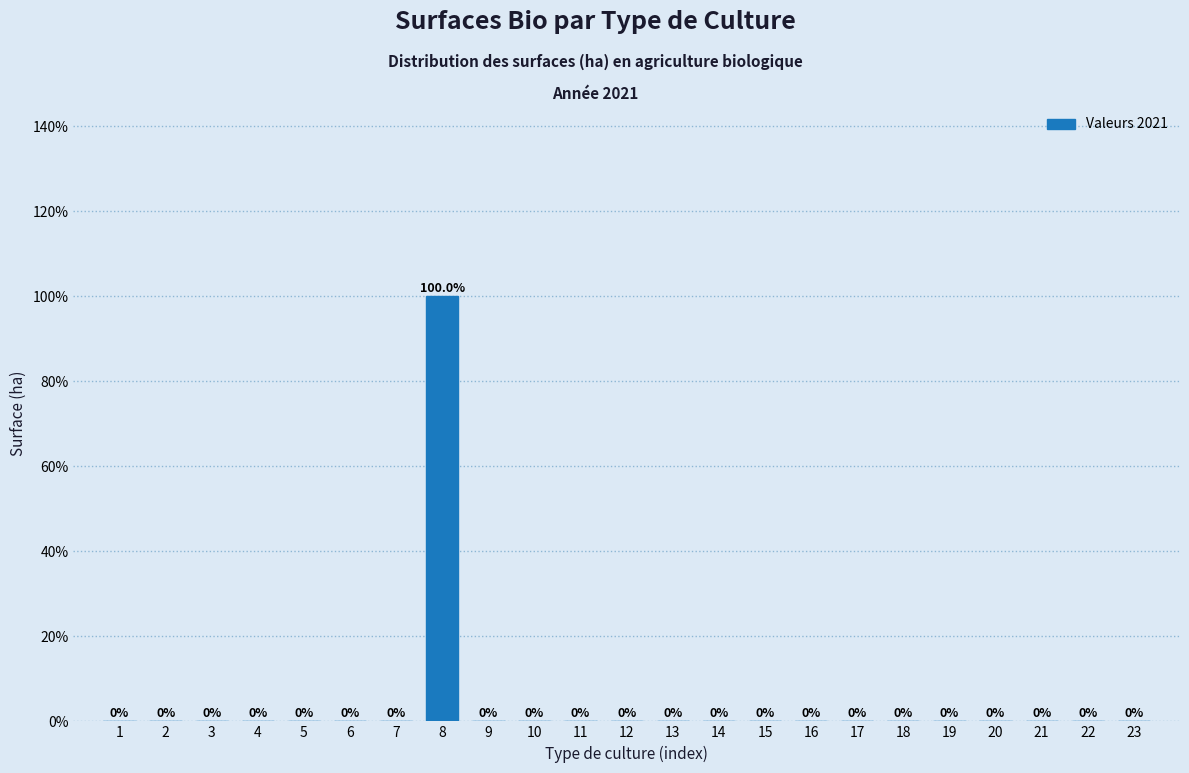

Reading left to right, list all the values displayed in this chart.

1=0	2=0	3=0	4=0	5=0	6=0	7=0	8=100	9=0	10=0	11=0	12=0	13=0	14=0	15=0	16=0	17=0	18=0	19=0	20=0	21=0	22=0	23=0